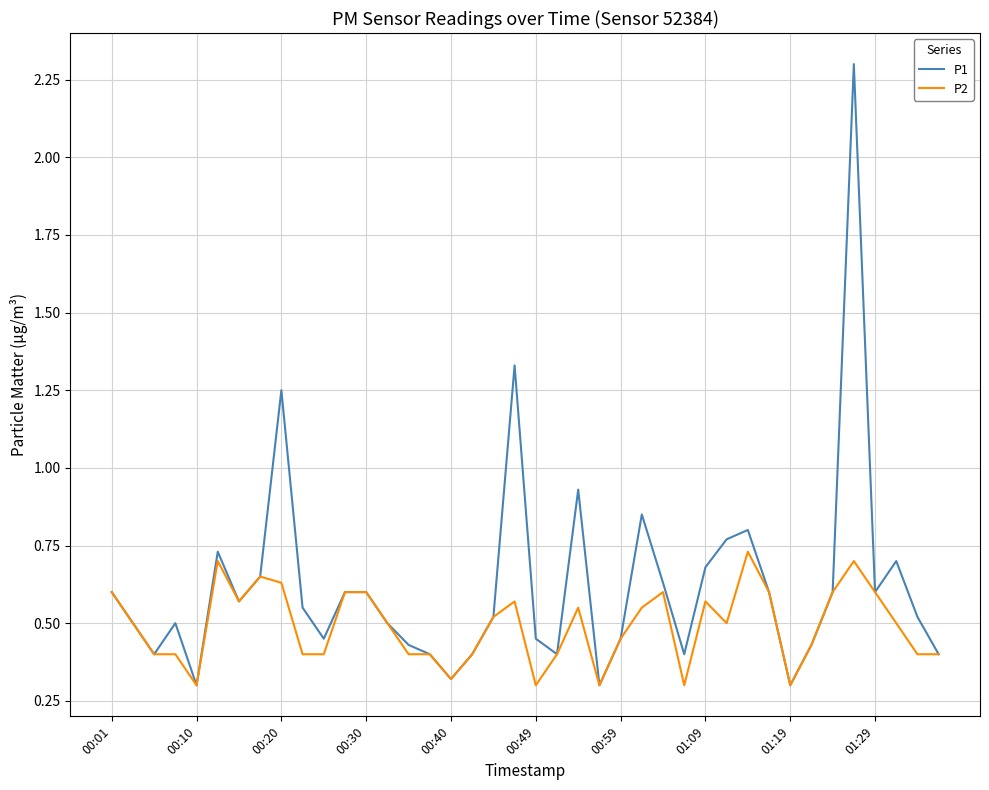

Which series has the largest range (max minus min)?

P1